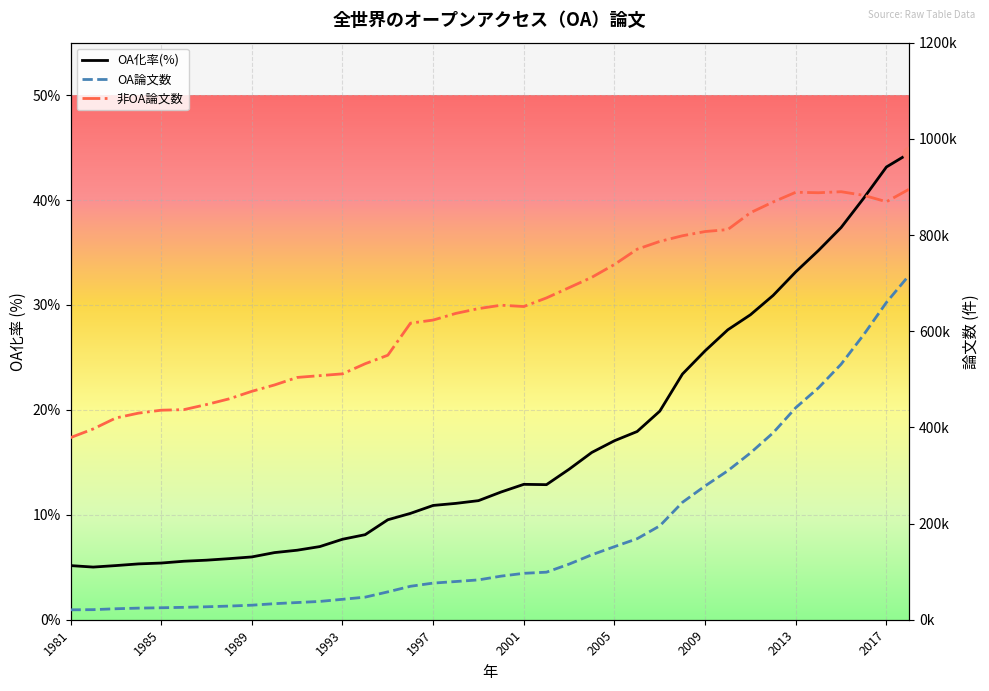

Which series has the largest total across all categories?

非OA論文数